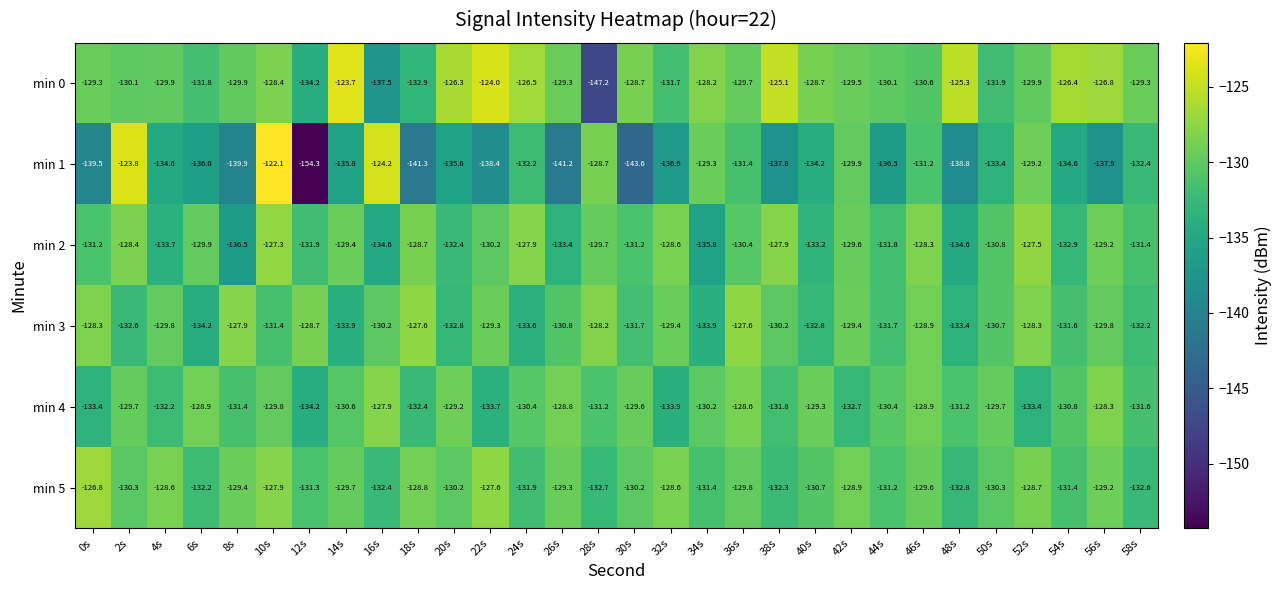

Which series has the largest range (max minus min)?

min 1